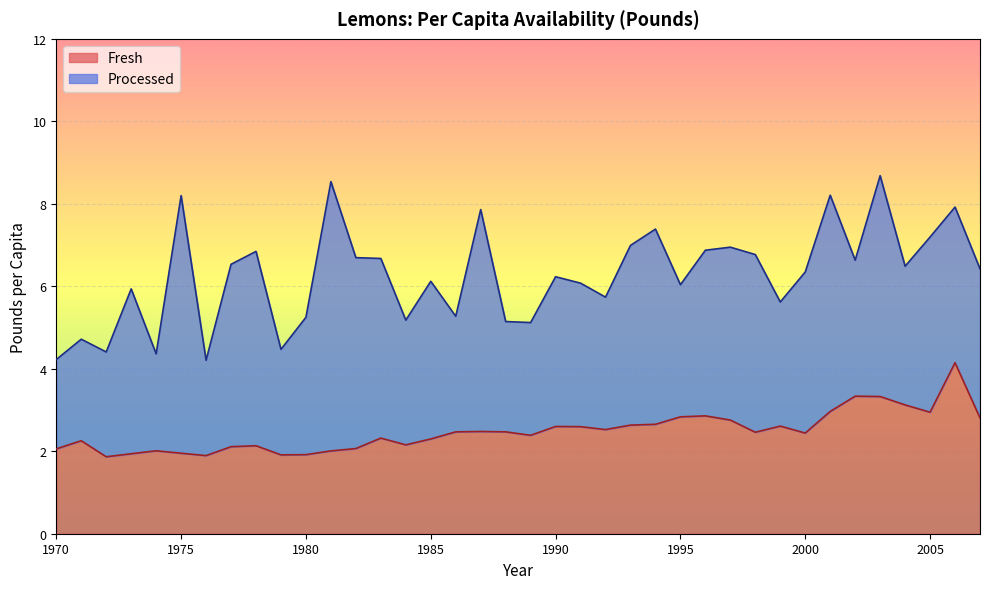

How many interior local valleys (lower than both neighbors) does the data have?

9